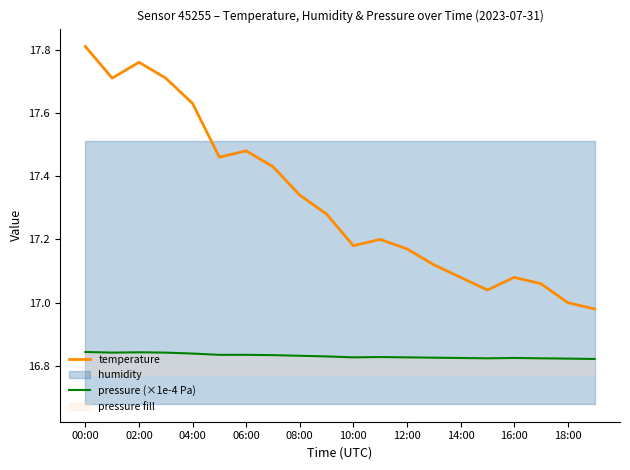

The value of temperature at 06:00 is 3.6. True or false?

False